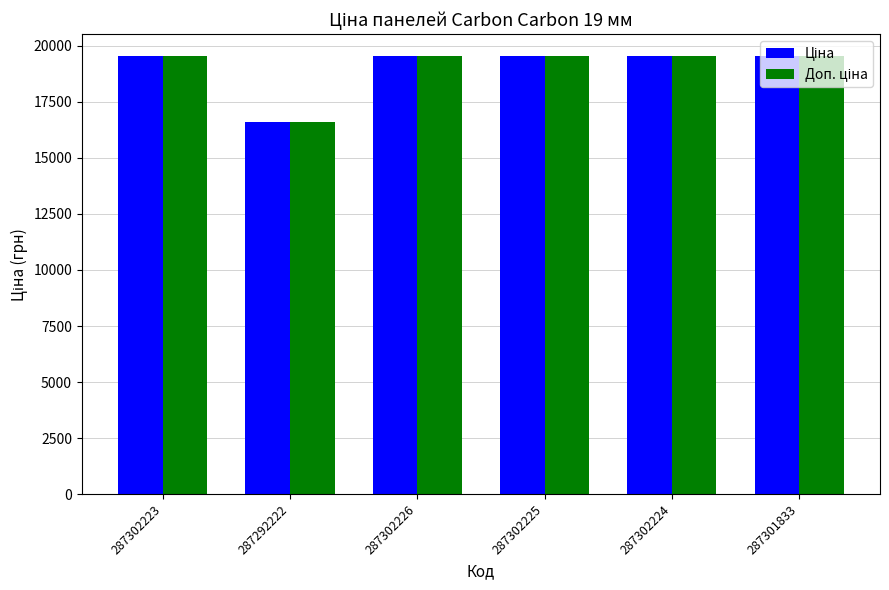

What is the smallest value displayed?

16618.0